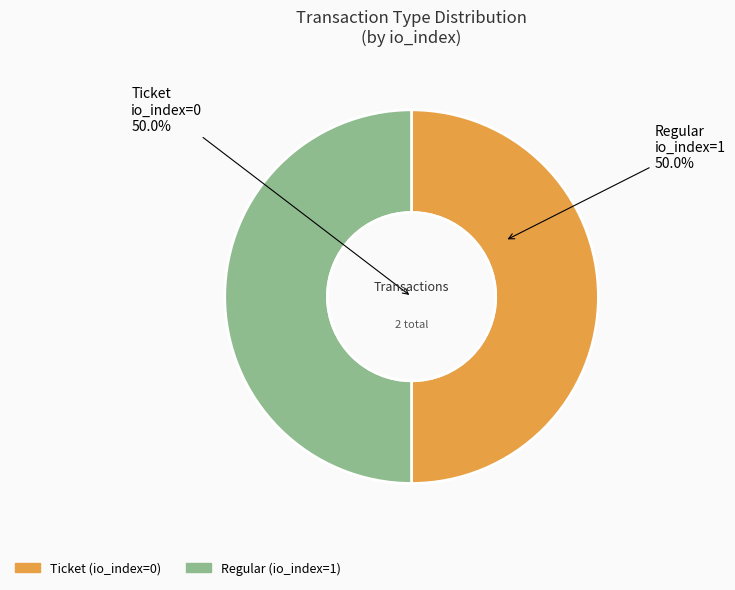

To the nearest percent, what is the combined percentage of Regular and Ticket?

100%